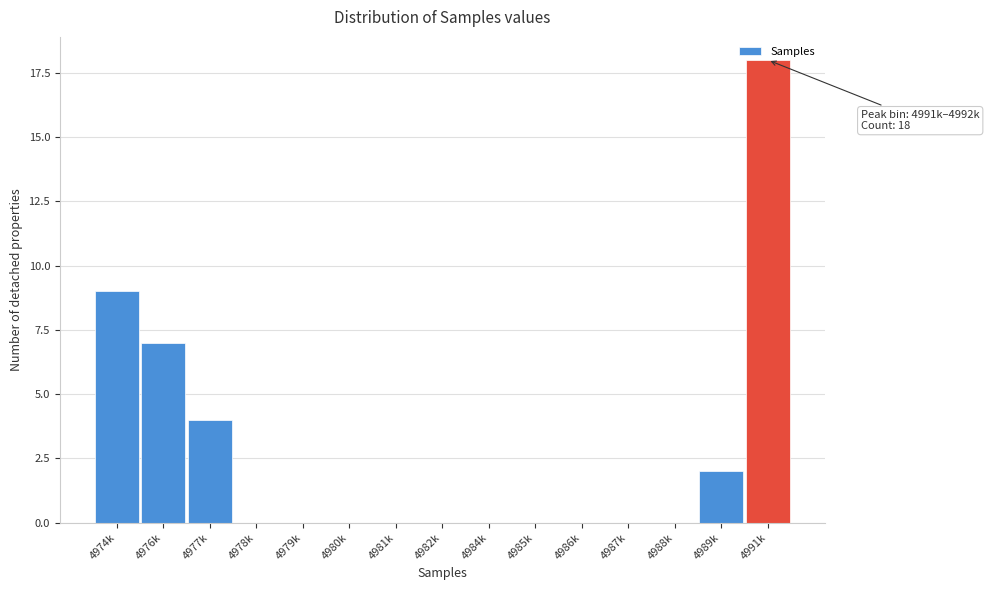

What is the change in value from 4974k to 4982k?

-9